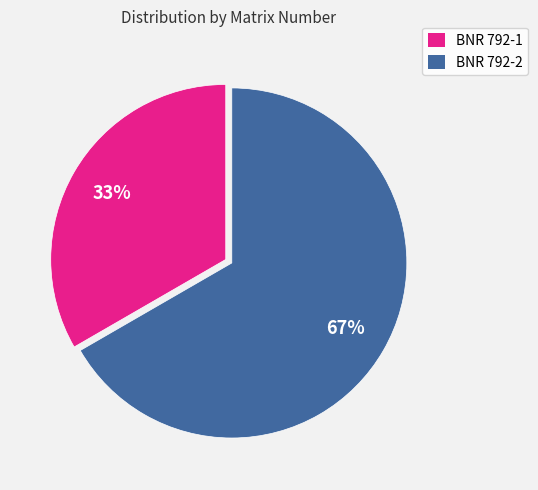

To the nearest percent, what is the combined percentage of BNR 792-2 and BNR 792-1?

100%